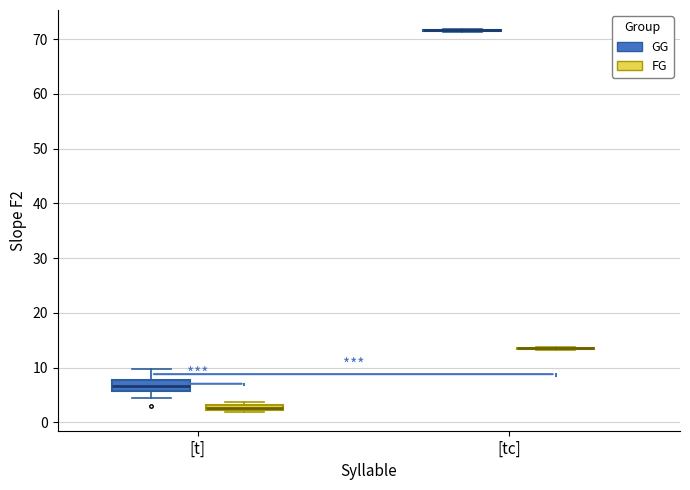

Where is the lower edge of the box for [t] (FG) on the y-axis? The values are not printed on the chart, so give them approximately, as read against the axis.

2